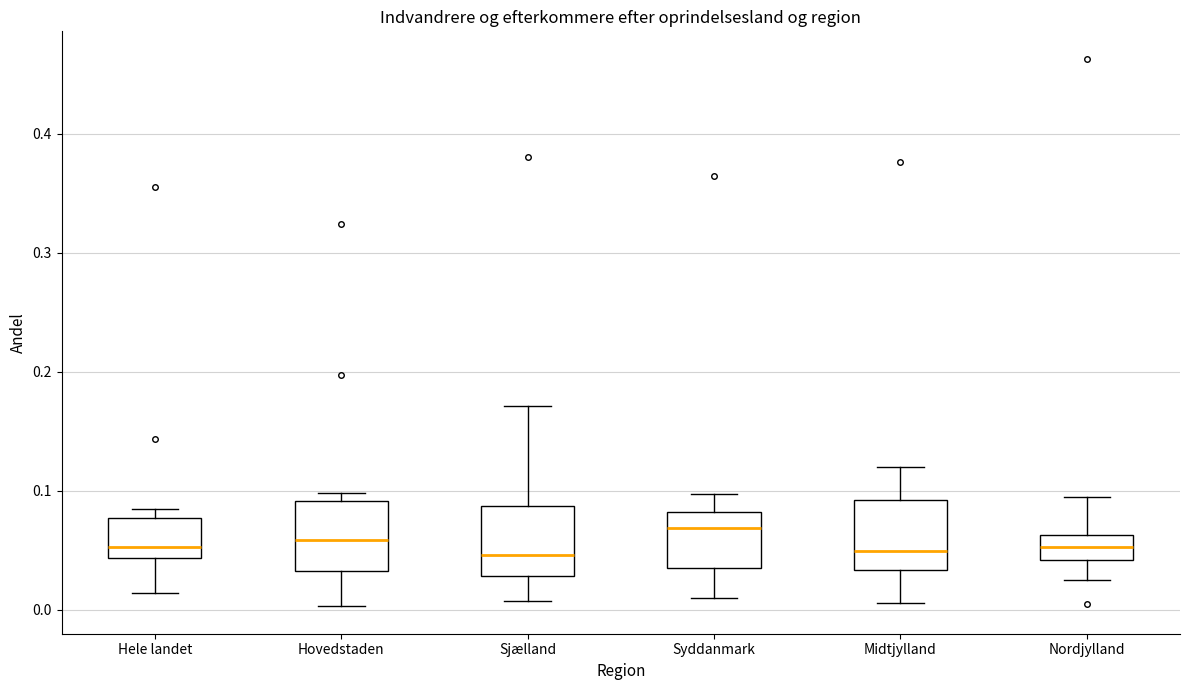

Reading left to right, read every box against the y-axis: the position of its median line, the range the box covers, and the ends of its whiskers. The values are not printed on the chart, so give them approximately, as read against the axis.

Hele landet: median 0.05, box 0.04 to 0.08, whiskers 0.01 to 0.08 (just above the box's upper edge)
Hovedstaden: median 0.06, box 0.03 to 0.09, whiskers 0.00 to 0.10
Sjælland: median 0.05, box 0.03 to 0.09, whiskers 0.01 to 0.17
Syddanmark: median 0.07, box 0.03 to 0.08, whiskers 0.01 to 0.10
Midtjylland: median 0.05, box 0.03 to 0.09, whiskers 0.01 to 0.12
Nordjylland: median 0.05, box 0.04 to 0.06, whiskers 0.02 to 0.09